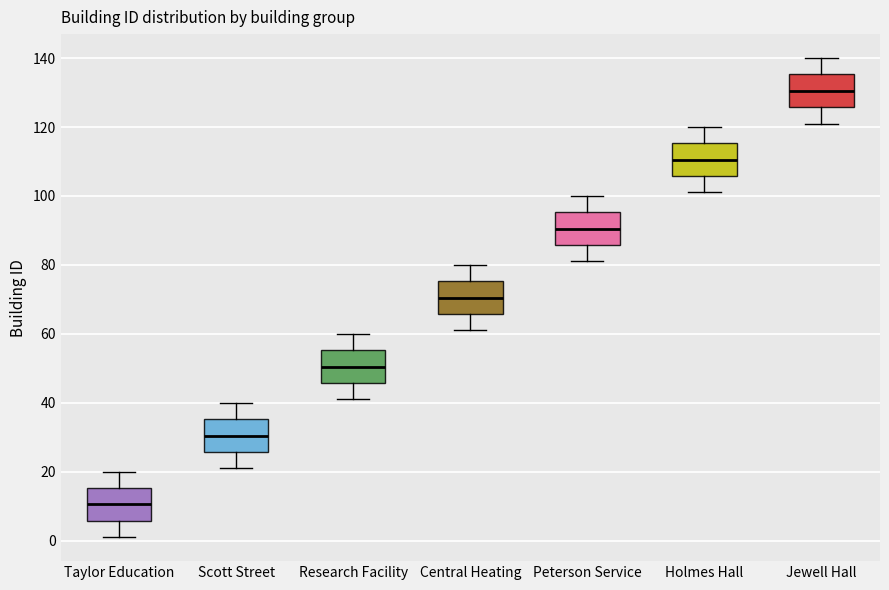

Reading left to right, read every box against the y-axis: the position of its median line, the range the box covers, and the ends of its whiskers. The values are not printed on the chart, so give them approximately, as read against the axis.

Taylor Education: median 10, box 6 to 16, whiskers 2 to 20
Scott Street: median 30, box 26 to 36, whiskers 22 to 40
Research Facility: median 50, box 46 to 56, whiskers 42 to 60
Central Heating: median 70, box 66 to 76, whiskers 62 to 80
Peterson Service: median 90, box 86 to 96, whiskers 82 to 100
Holmes Hall: median 110, box 106 to 116, whiskers 102 to 120
Jewell Hall: median 130, box 126 to 136, whiskers 122 to 140